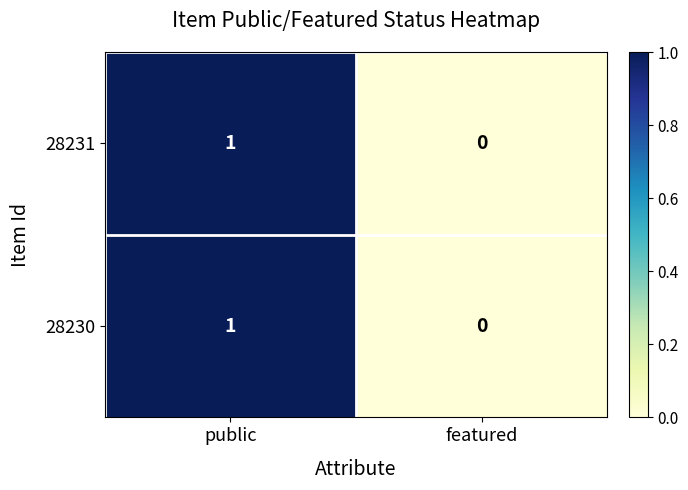

Which category has the highest value in the 28230 series?

public